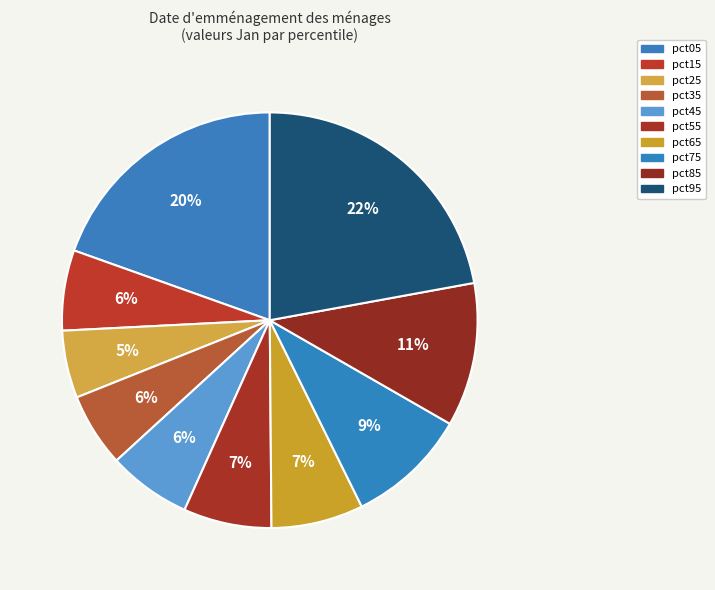

How many segments does this pie chart have?

10